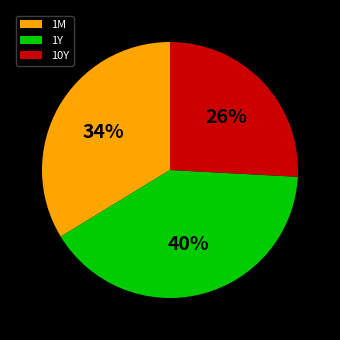

Between 1M and 10Y, which is larger?

1M